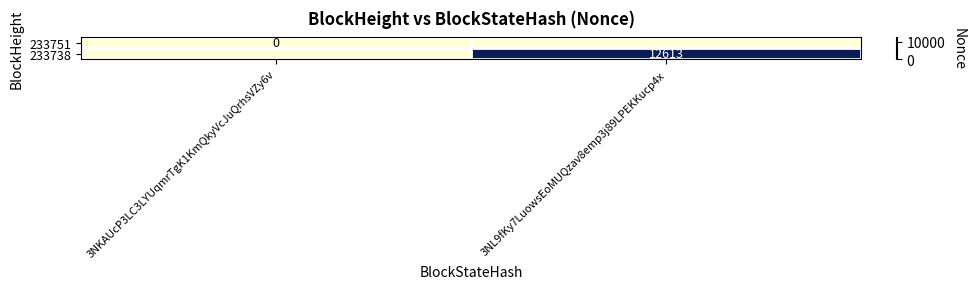

Is the value of 233738 at 3NL9fKy7LuowsEoMUQzav8emp3j89LPEKKucp4x greater than the value of 233751 at 3NKAUcP3LC3LYUqmrTgK1KmQkyVcJuQrhsVZy6v?

Yes